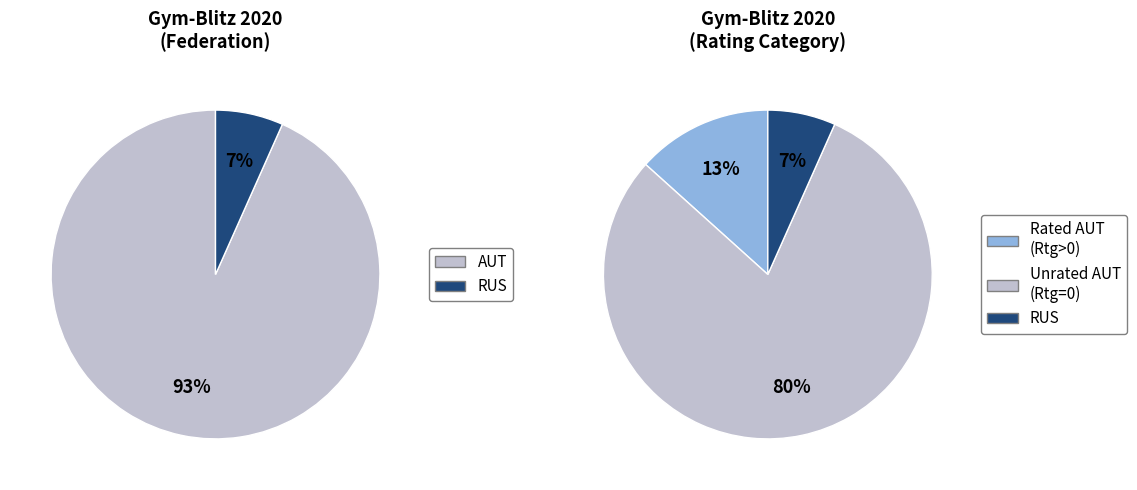

True or false: AUT accounts for 99% of the total.

False